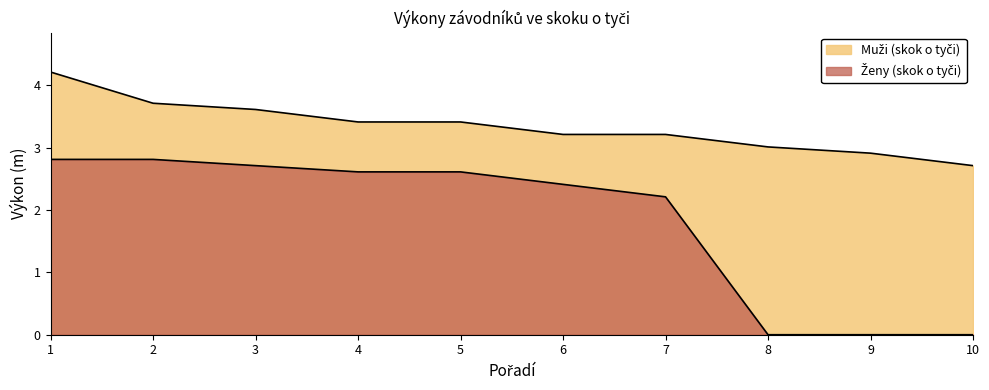

What is the difference between the Ženy (skok o tyči) values at 5 and 10?

2.6